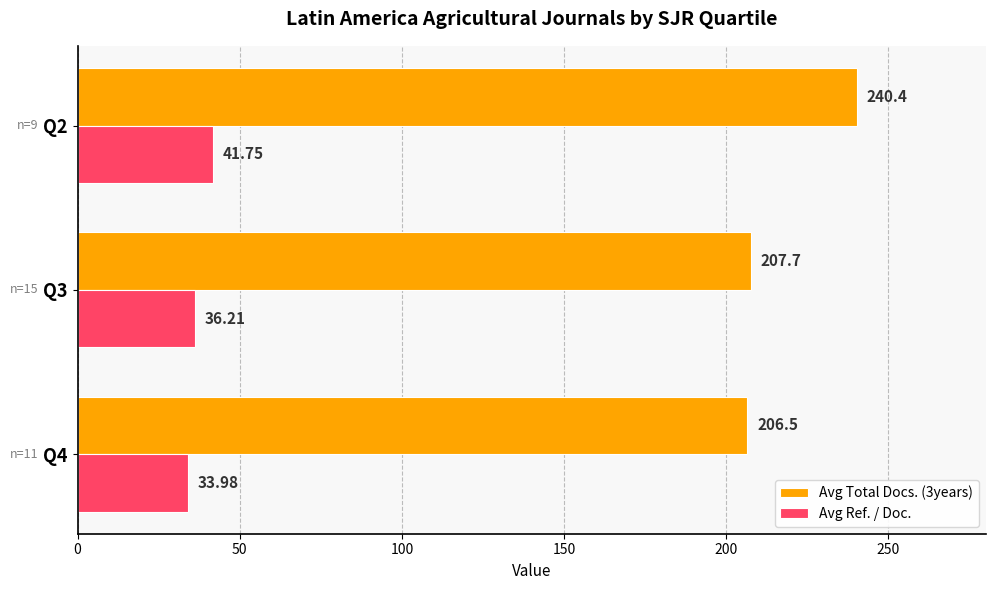

List the labels in order of Avg Total Docs. (3years) value, largest first.

Q2, Q3, Q4